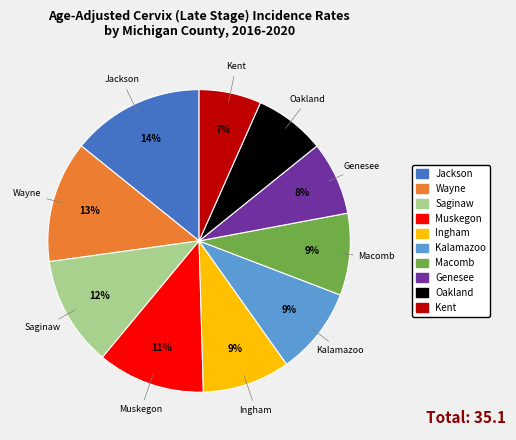

Does any single category account for the majority?

No